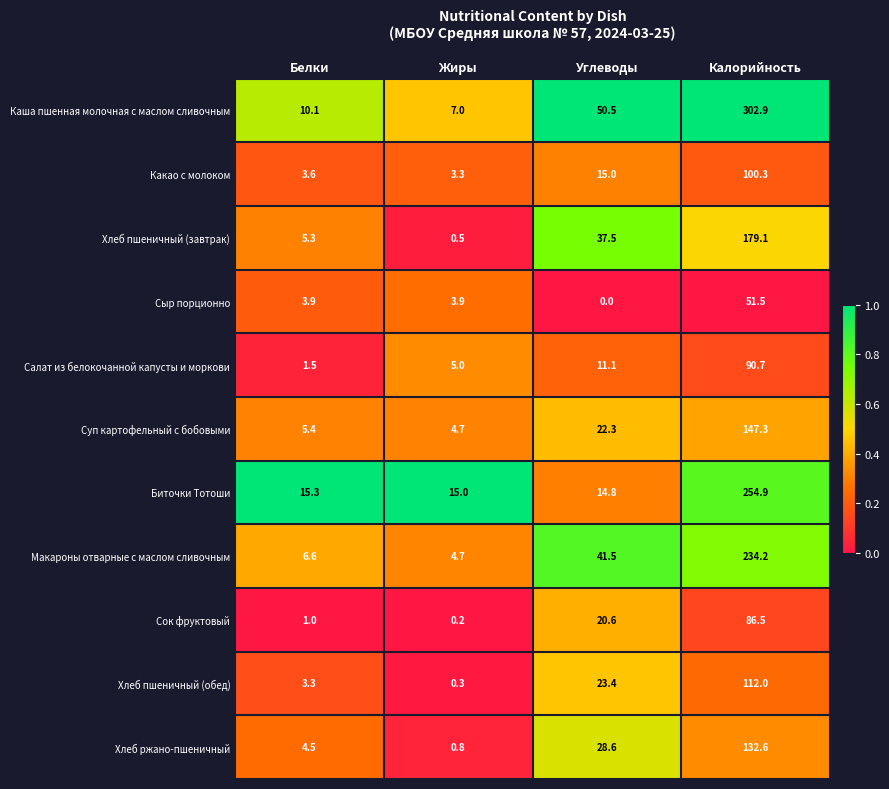

At Калорийность, list the series in order from largest to smallest.

Каша пшенная молочная с маслом сливочным, Биточки Тотоши, Макароны отварные с маслом сливочным, Хлеб пшеничный (завтрак), Суп картофельный с бобовыми, Хлеб ржано-пшеничный, Хлеб пшеничный (обед), Какао с молоком, Салат из белокочанной капусты и моркови, Сок фруктовый, Сыр порционно